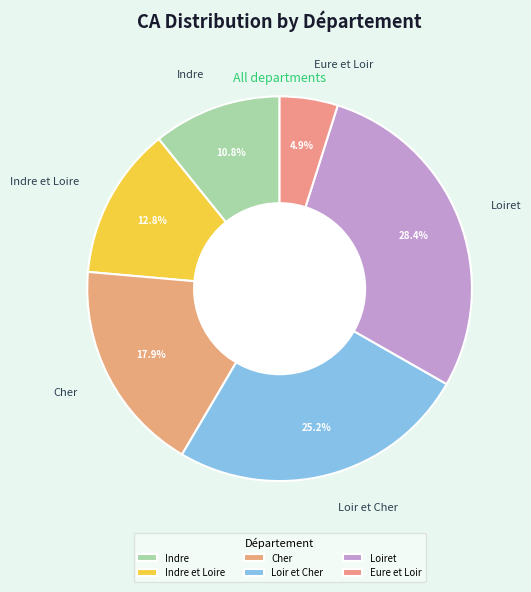

What percentage is the Loiret slice, to the nearest percent?

28%